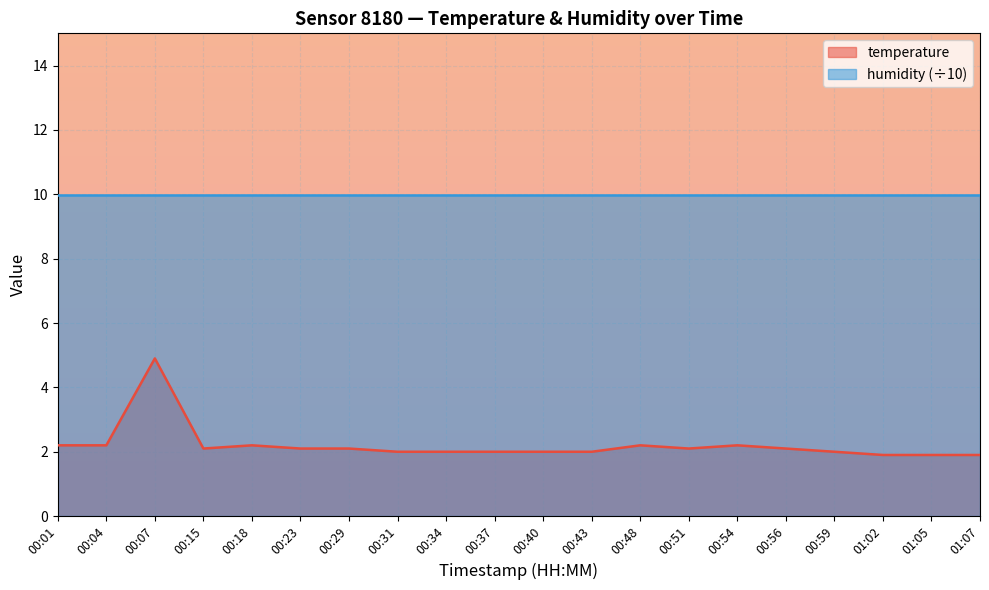

What is the sum of all values?

44.1